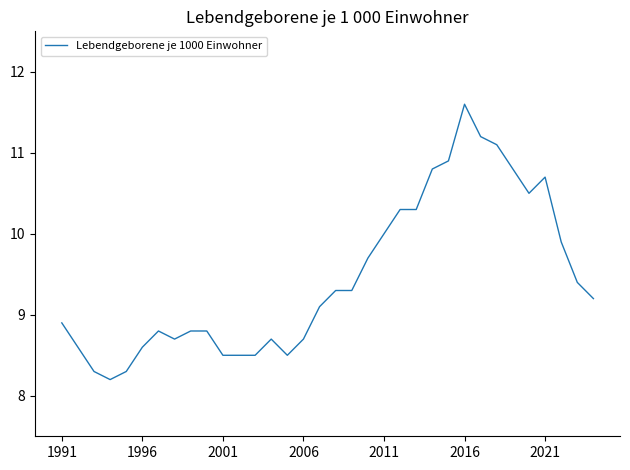

What is the minimum value shown in the chart?

8.2